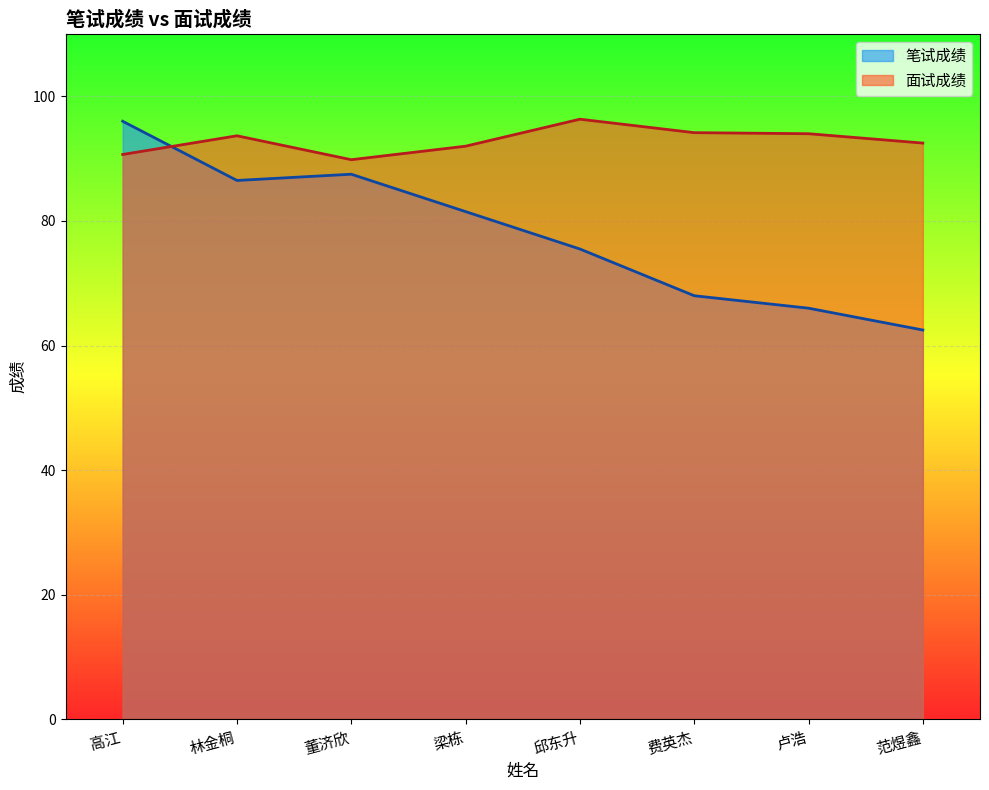

Which series has the largest range (max minus min)?

笔试成绩